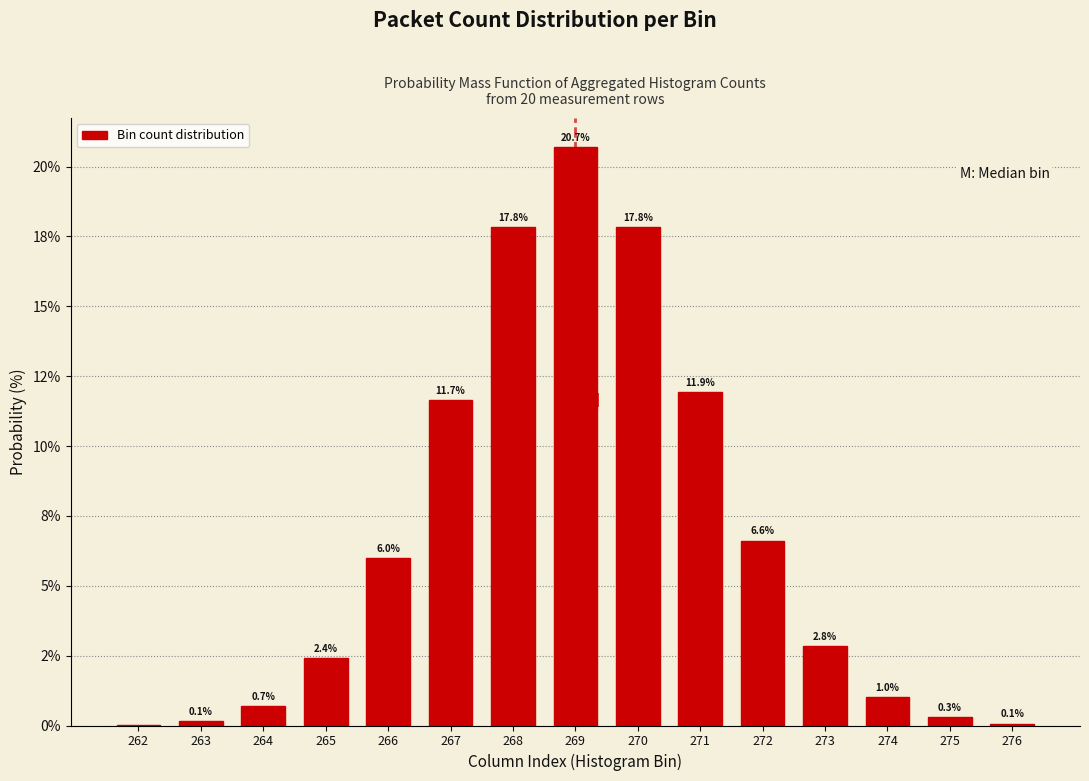

Are the bars horizontal?

No